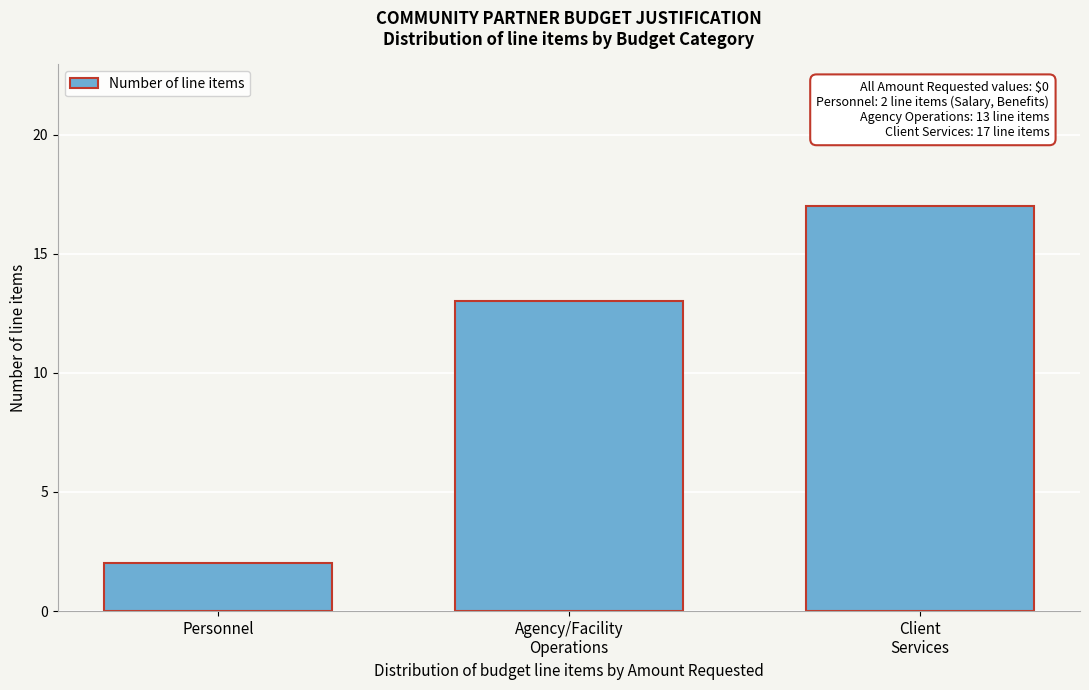

Reading right to left, what are all the values shown in this chart?

17	13	2